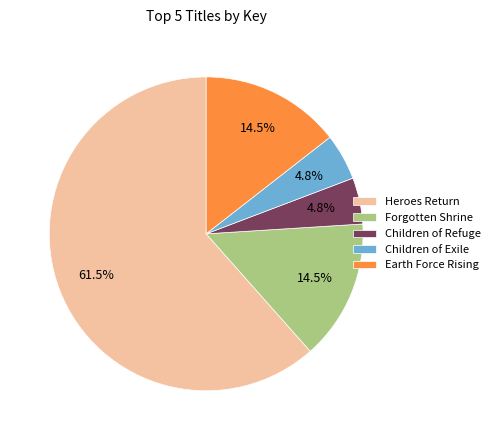

What percentage is NOT represented by Earth Force Rising?

85.5%